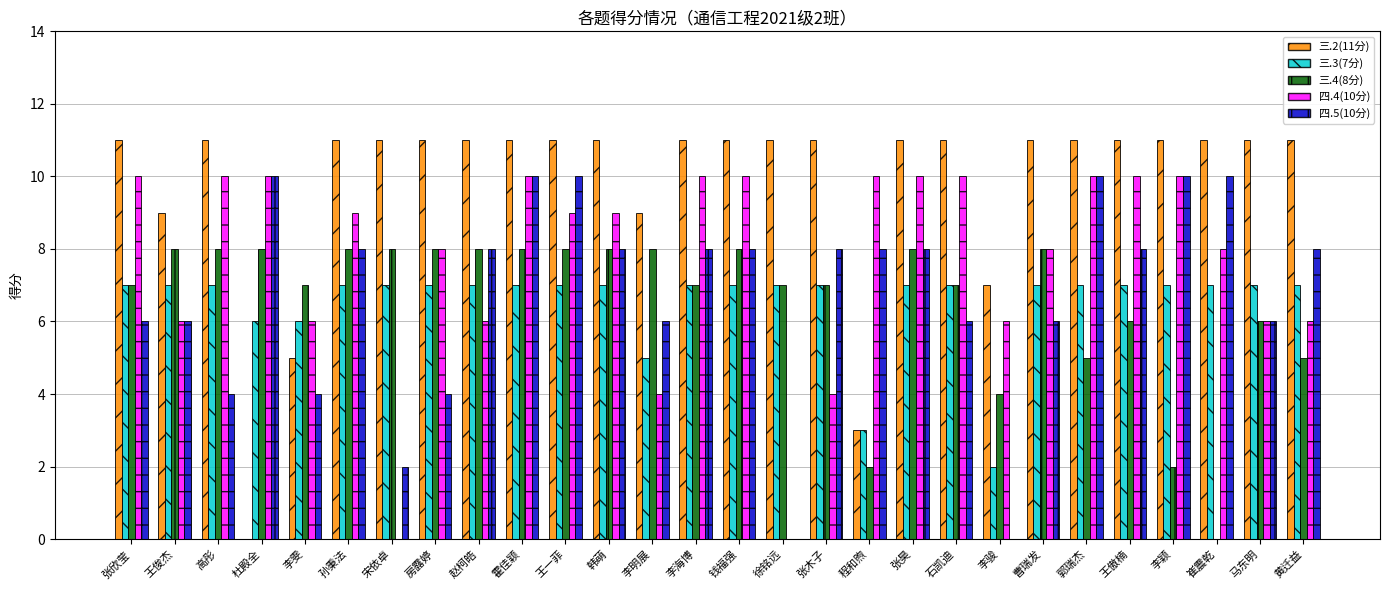

What is the difference between the 三.2(11分) values at 程和煦 and 房露婷?

8